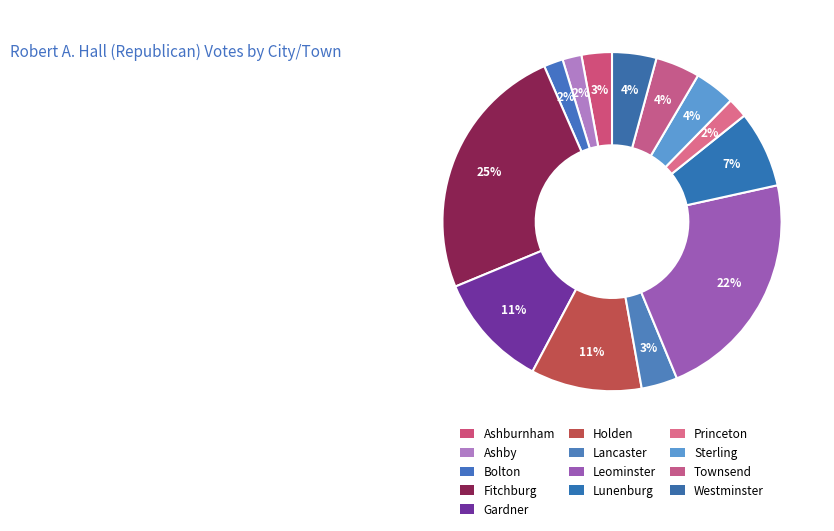

What is the change in value from Fitchburg to Princeton?

-10819